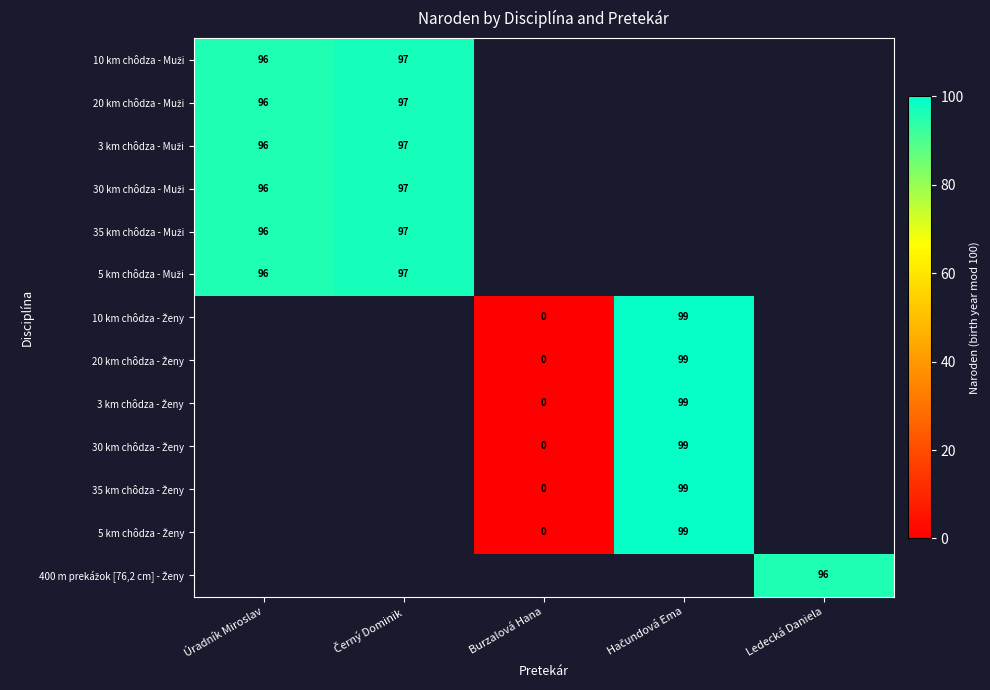

At which label is 10 km chôdza - Muži closest to 96?

Úradník Miroslav